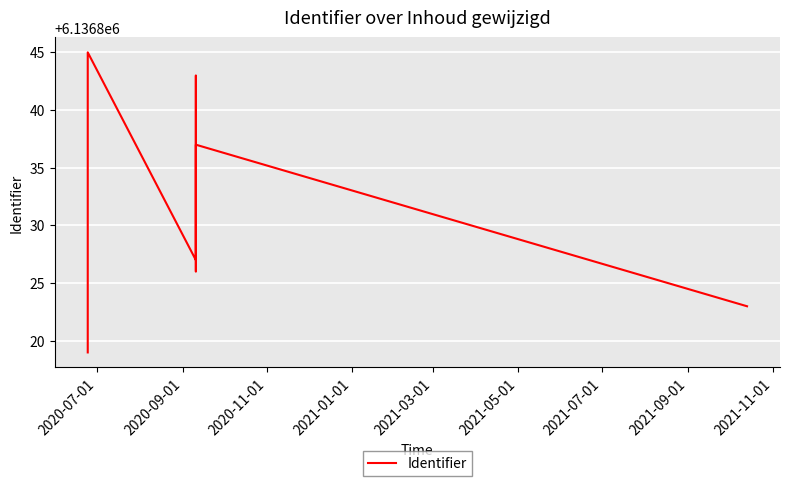

How many values are below 6136833?

7